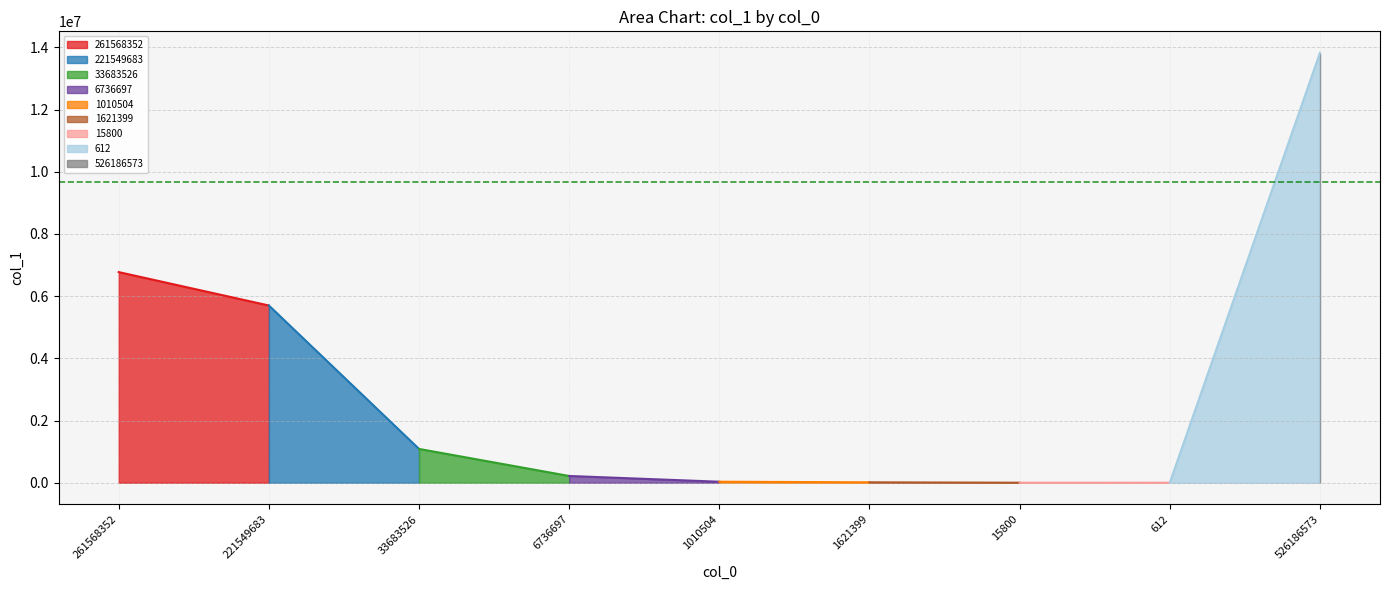

List the labels in order of value, largest first.

526186573, 261568352, 221549683, 33683526, 6736697, 1010504, 1621399, 15800, 612